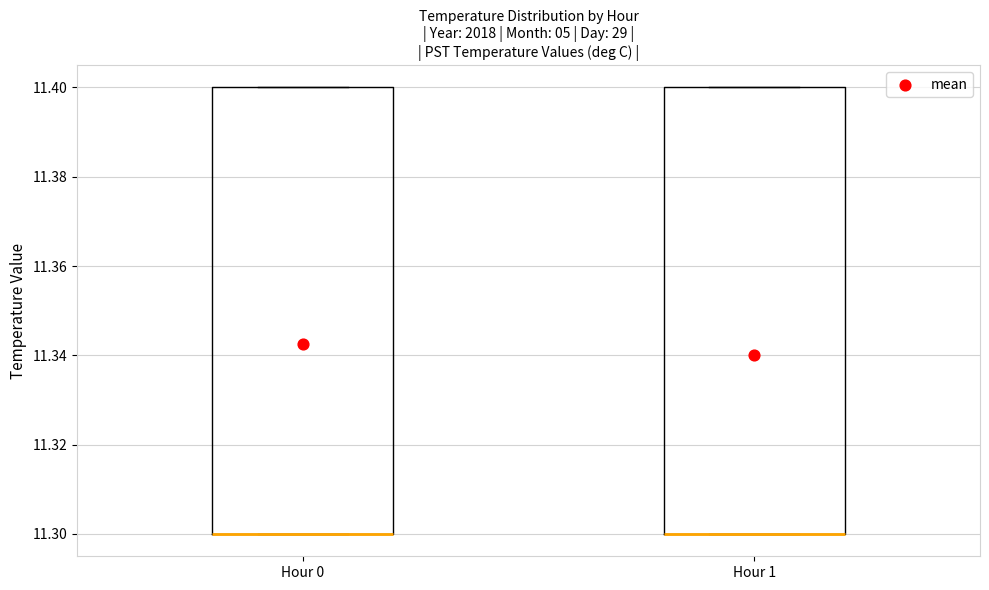

Where is the lower edge of the box for Hour 0 on the y-axis? The values are not printed on the chart, so give them approximately, as read against the axis.

11.3